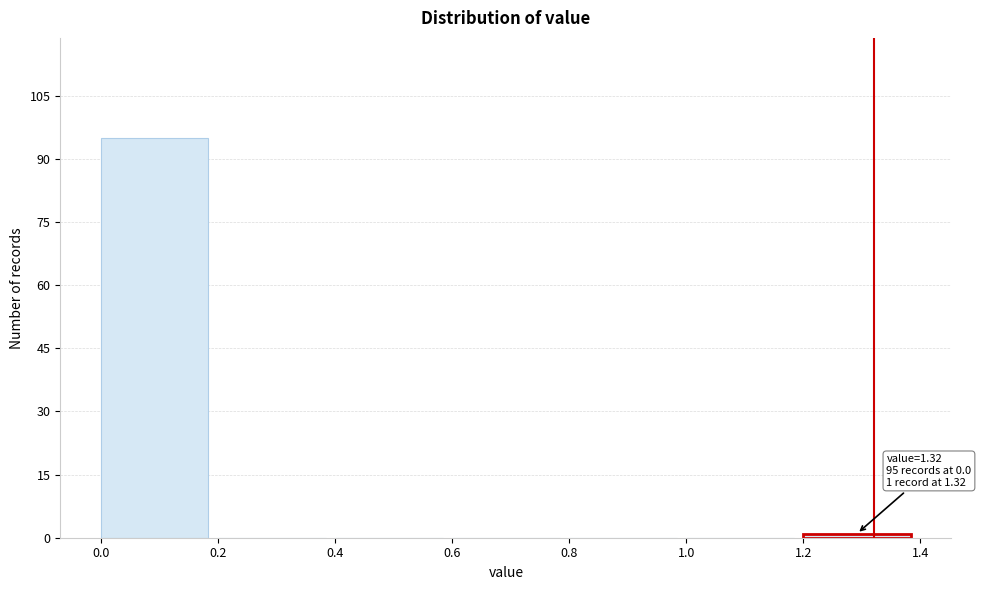

Over which range of the x-axis is the bar tallest?

0.0 to 0.2